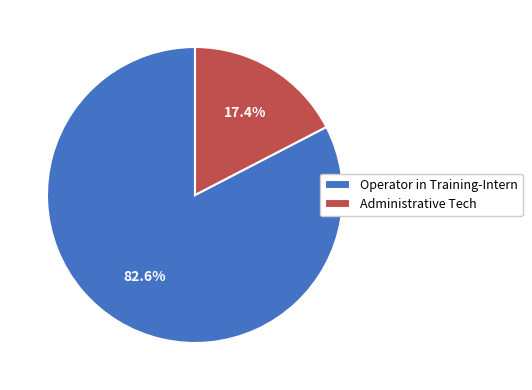

Between Operator in Training-Intern and Administrative Tech, which is larger?

Operator in Training-Intern